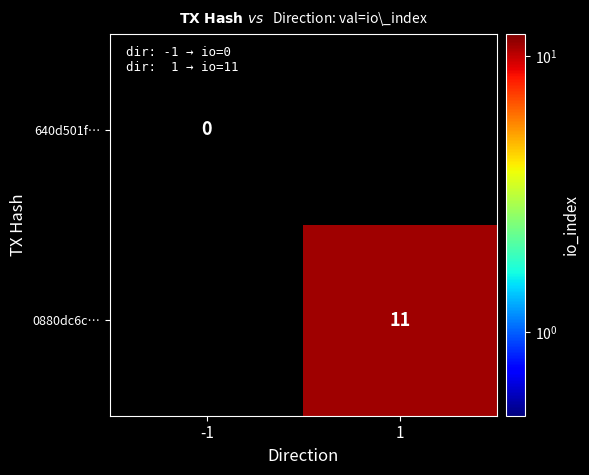

The 0880dc6c… series shows 11 at 1. True or false?

True